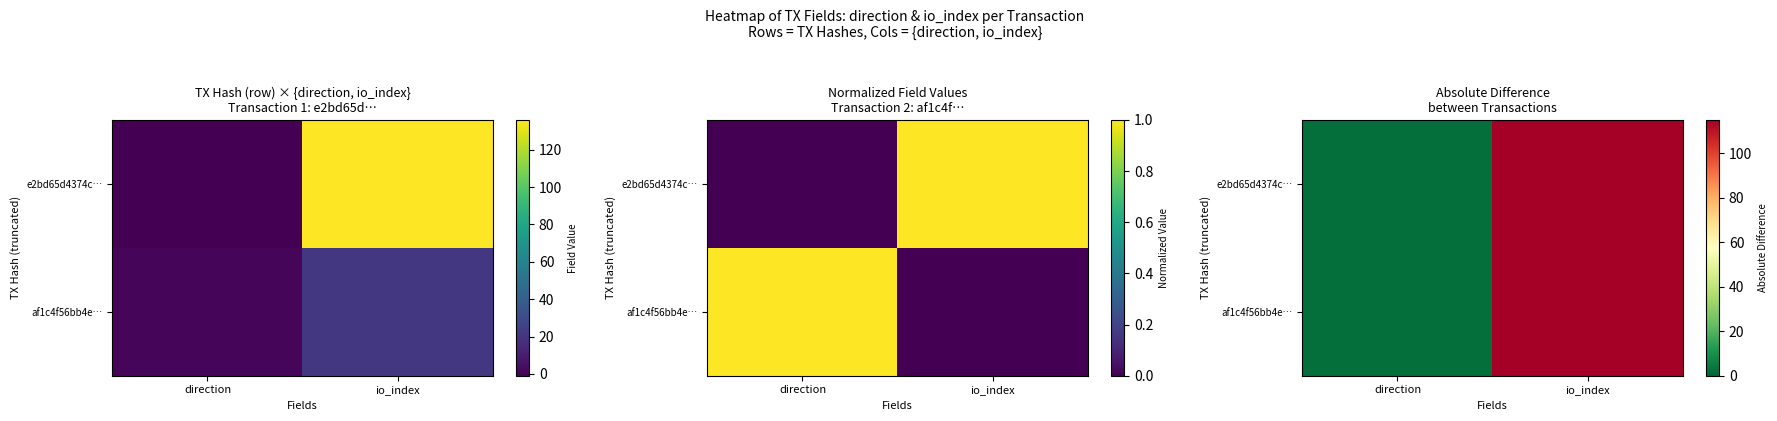

At how many categories does at least one series exceed 105?

1